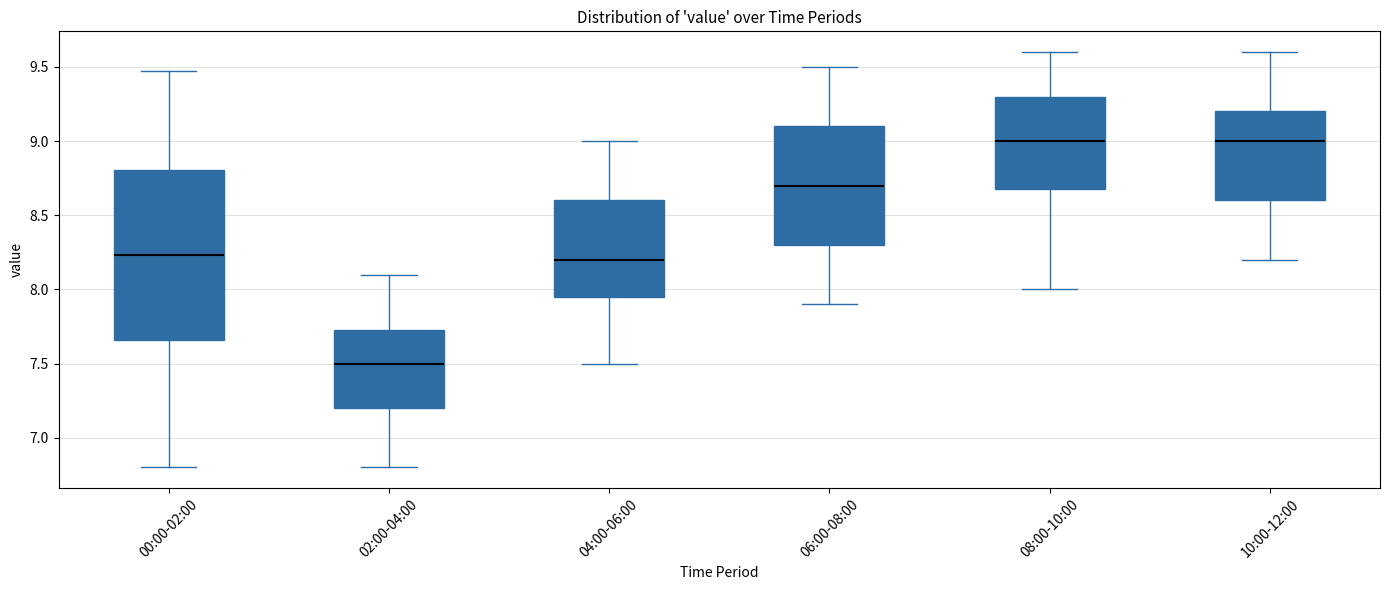

Comparing the boxes themselves (not the whiskers), which one is the tallest?

00:00-02:00